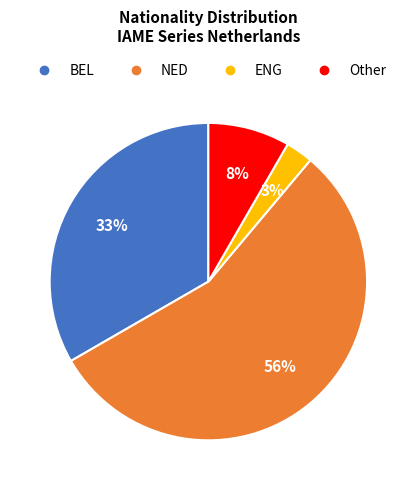

What is the largest slice in the pie chart?

NED